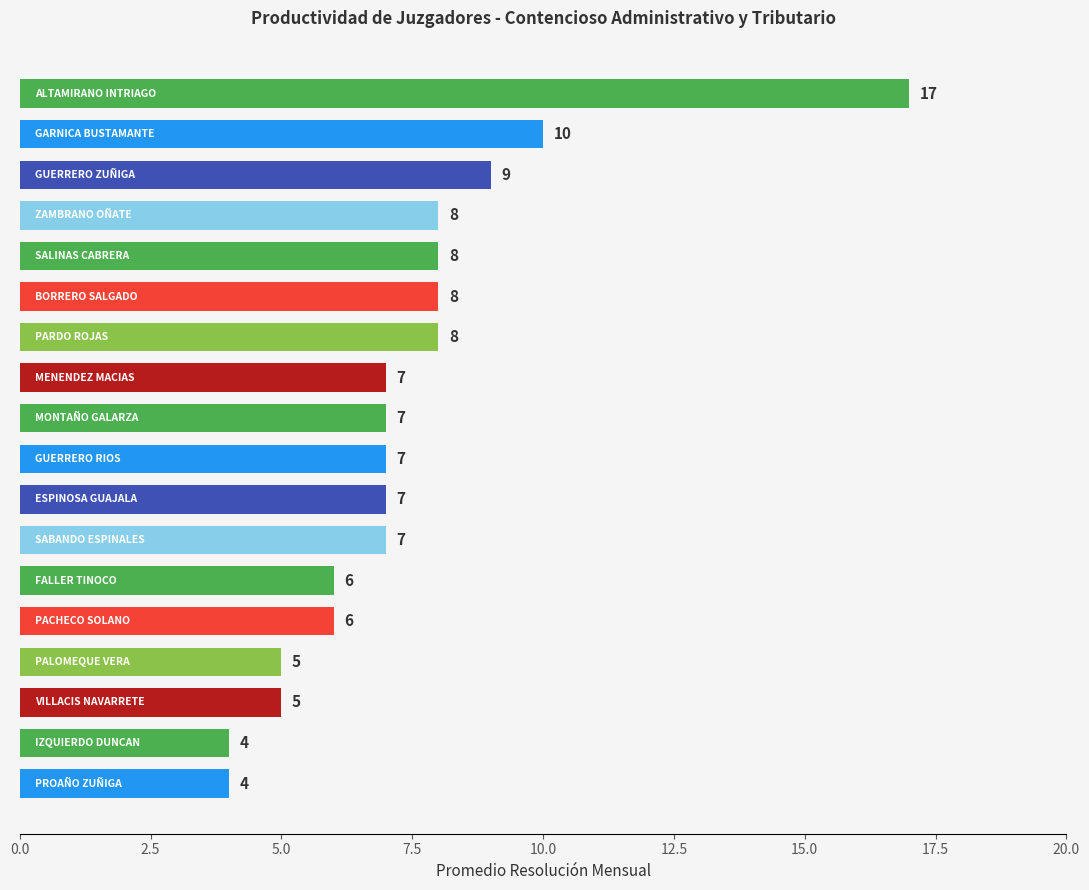

What is the sum of all values?

133